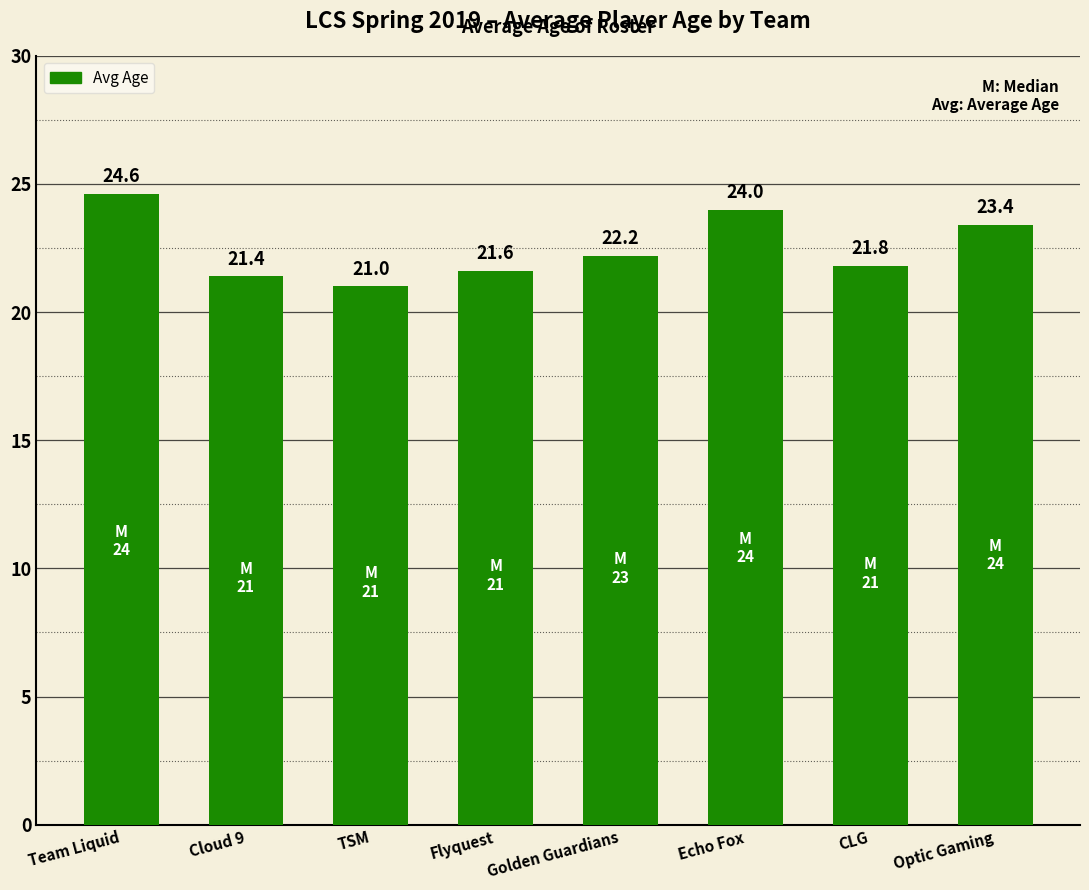

Which label corresponds to the smallest value in the chart?

TSM